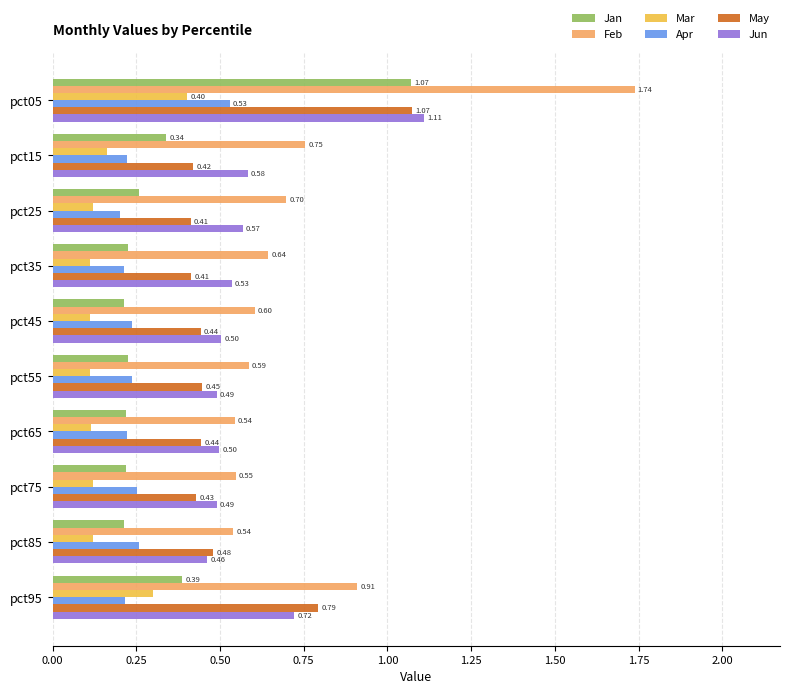

What are all the series names shown in the legend?

Jan, Feb, Mar, Apr, May, Jun